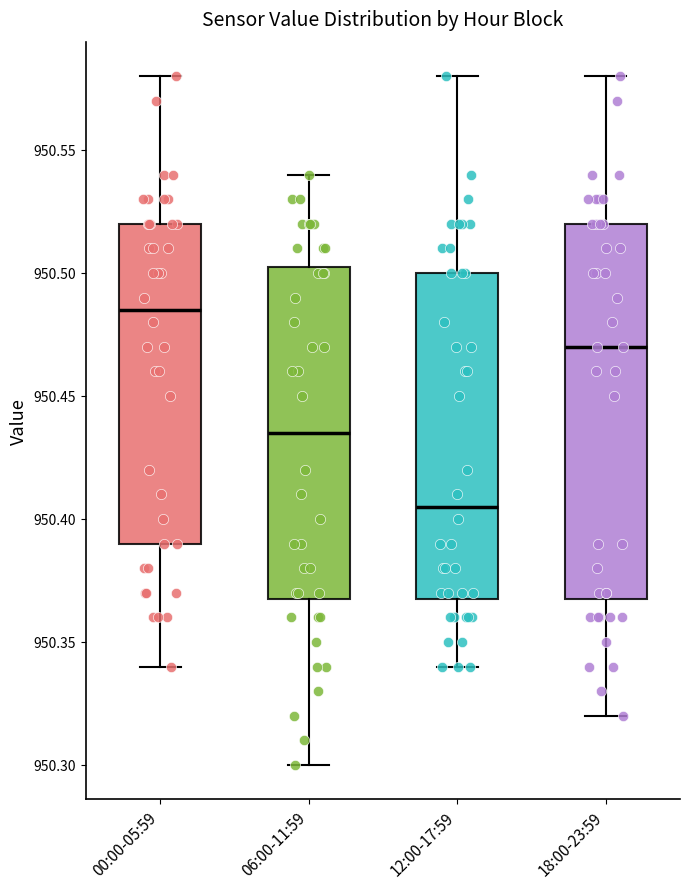

Which box's median line is the highest?

00:00-05:59